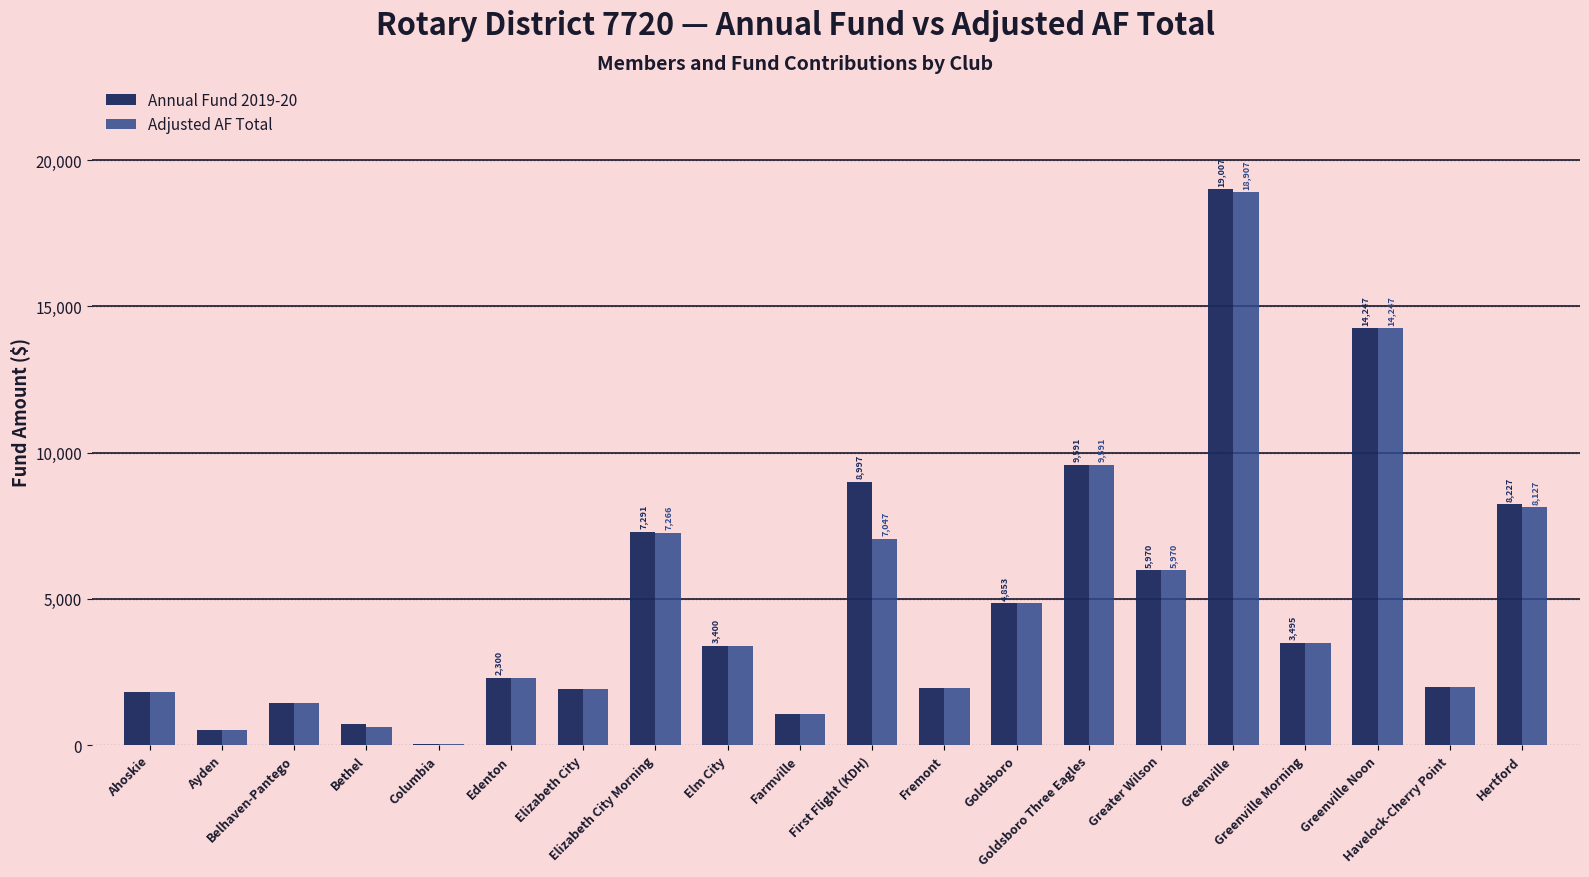

What is the sum of all Adjusted AF Total values?

96539.6